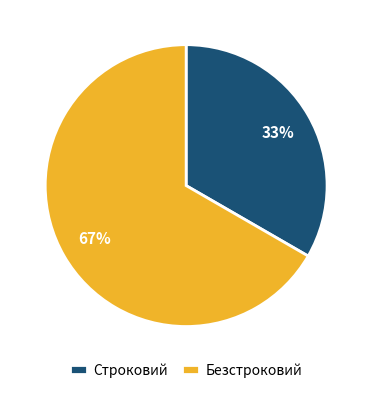

Does Строковий represent more than half of the total?

No